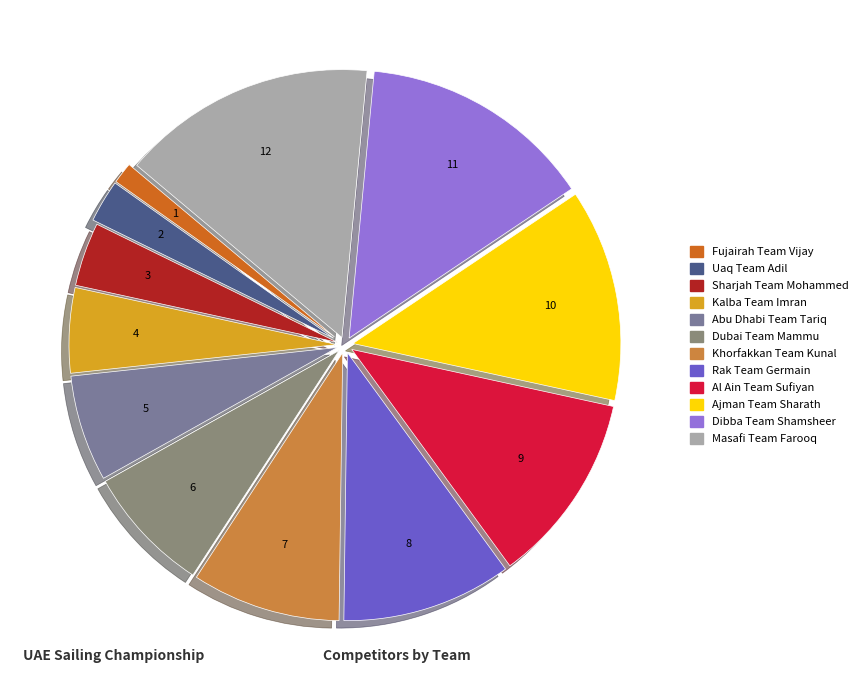

To the nearest percent, what is the difference between the largest and smallest slice percentages?

14%